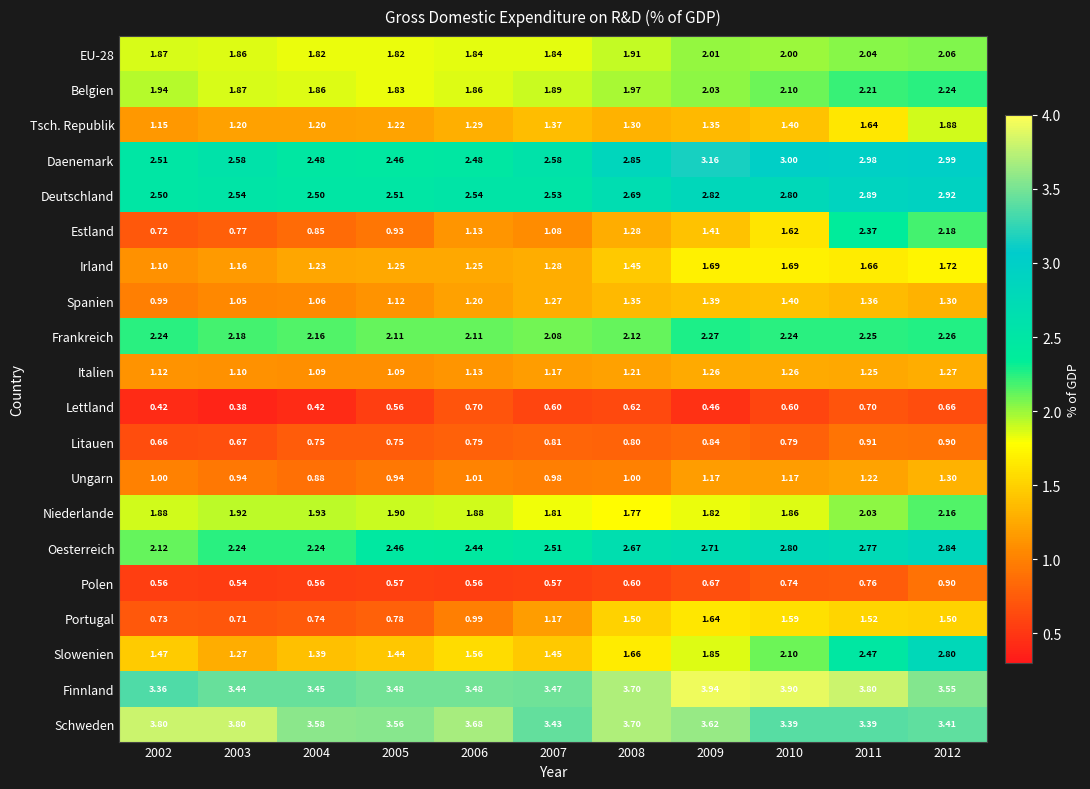

Which series has the largest range (max minus min)?

Estland